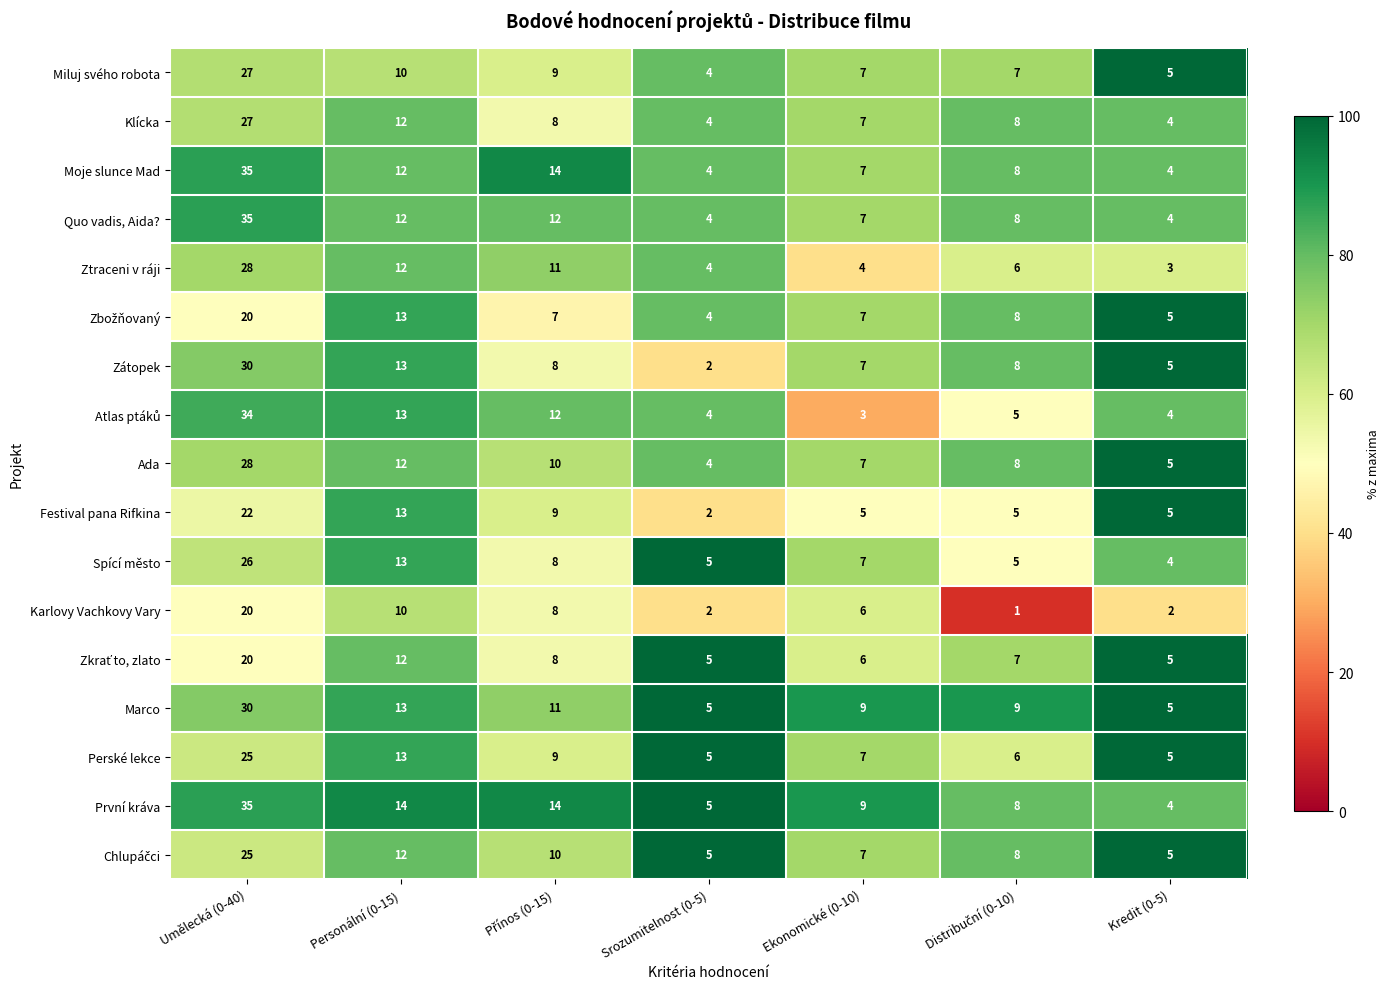

What is the difference between the highest and lowest values at Srozumitelnost (0-5)?

3